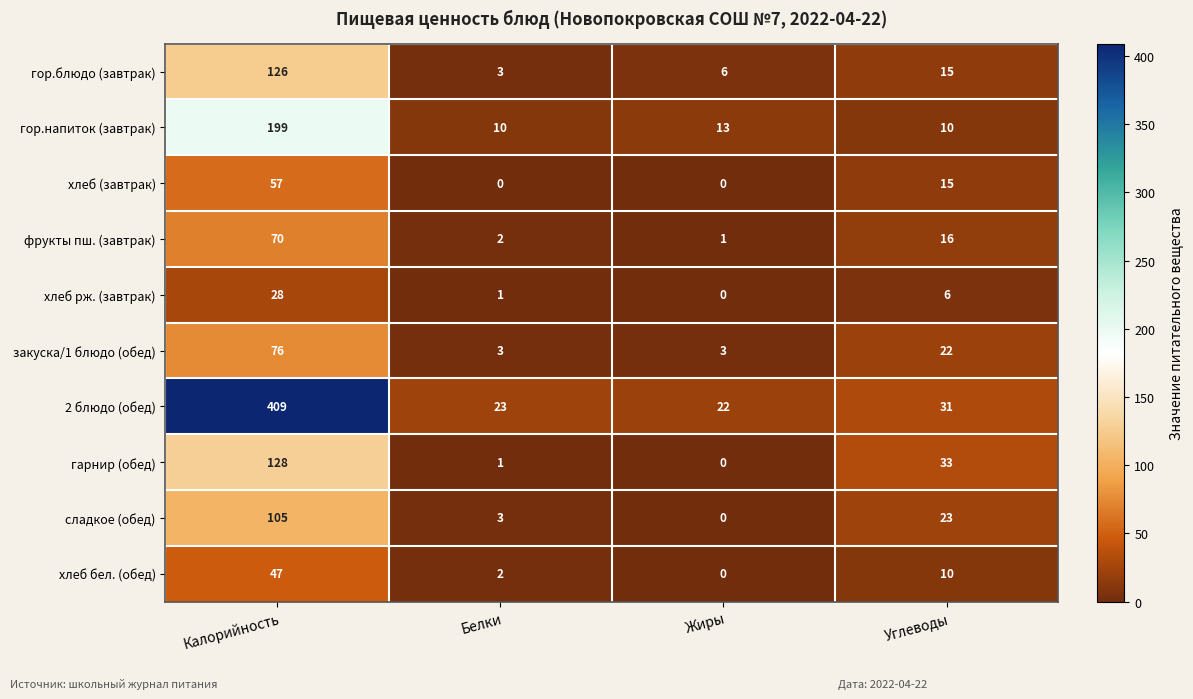

Which series has the widest spread of values?

2 блюдо (обед)